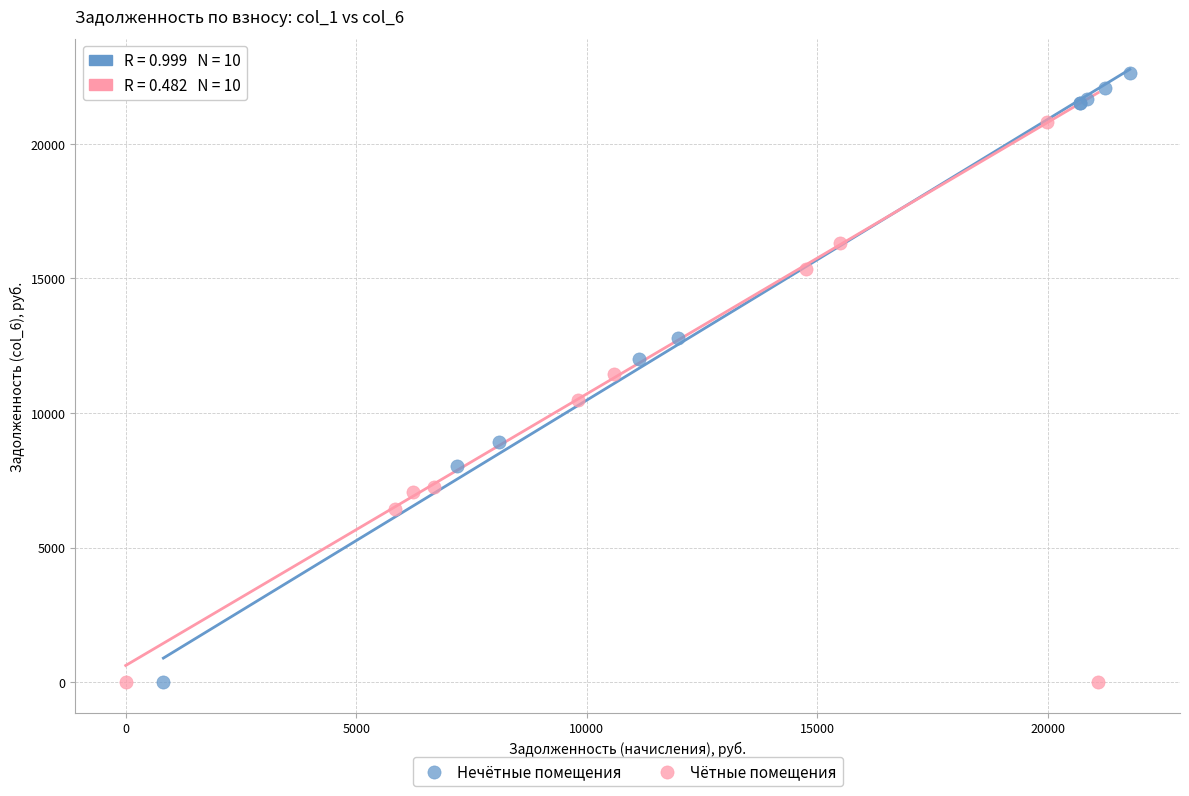

Which series contains the highest Y value?

Нечётные помещения